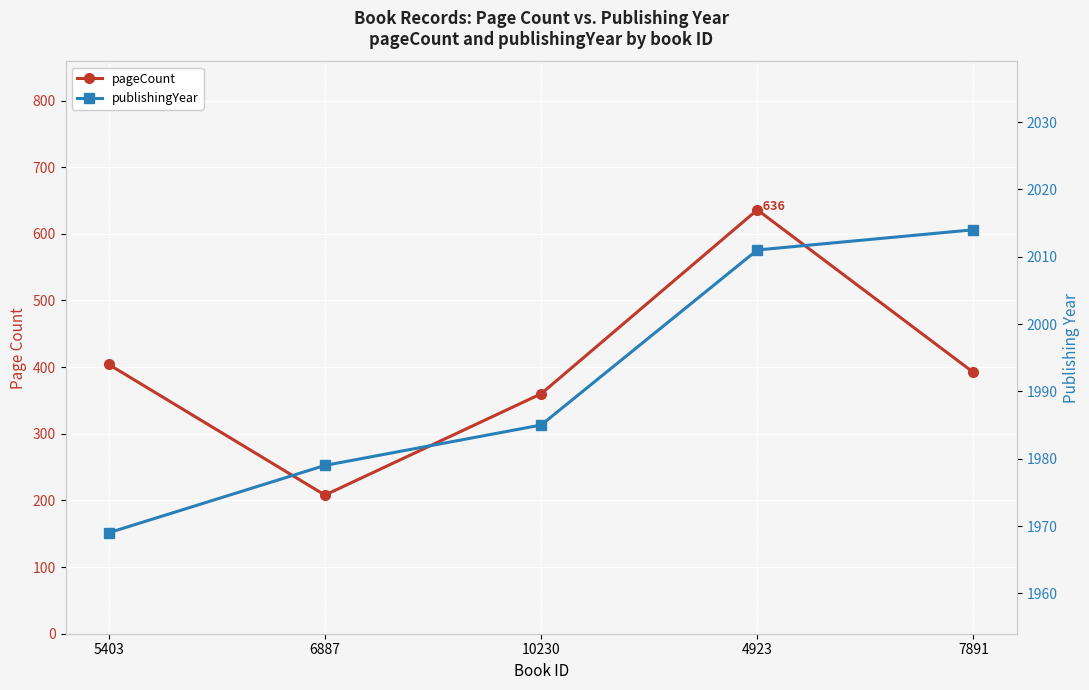

Which series has the largest total across all categories?

publishingYear